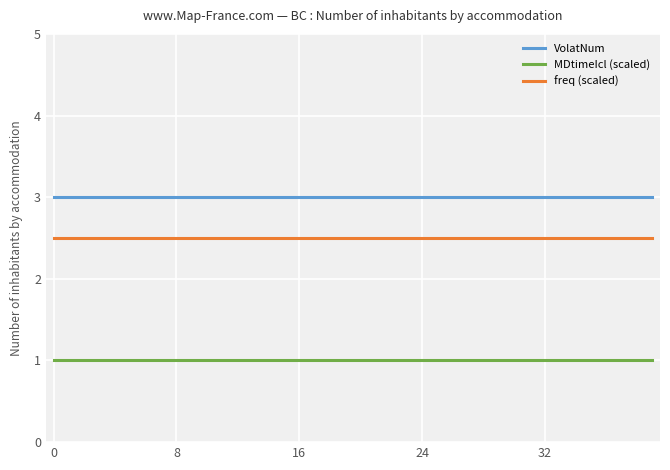

List the series in order of their peak value, highest first.

VolatNum, freq (scaled), MDtimeIcl (scaled)